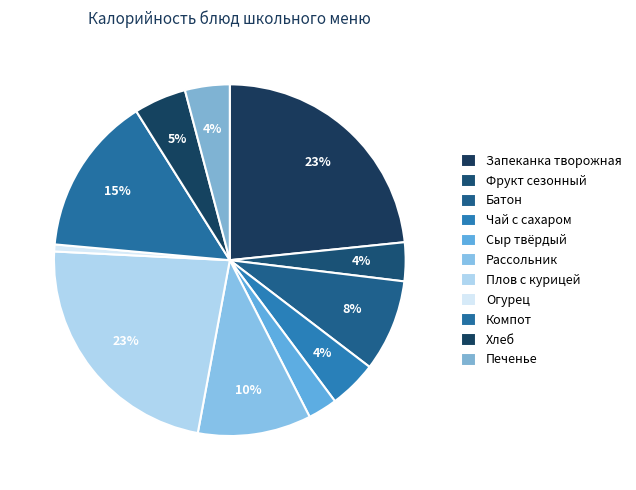

Does Батон account for over 50% of the chart?

No